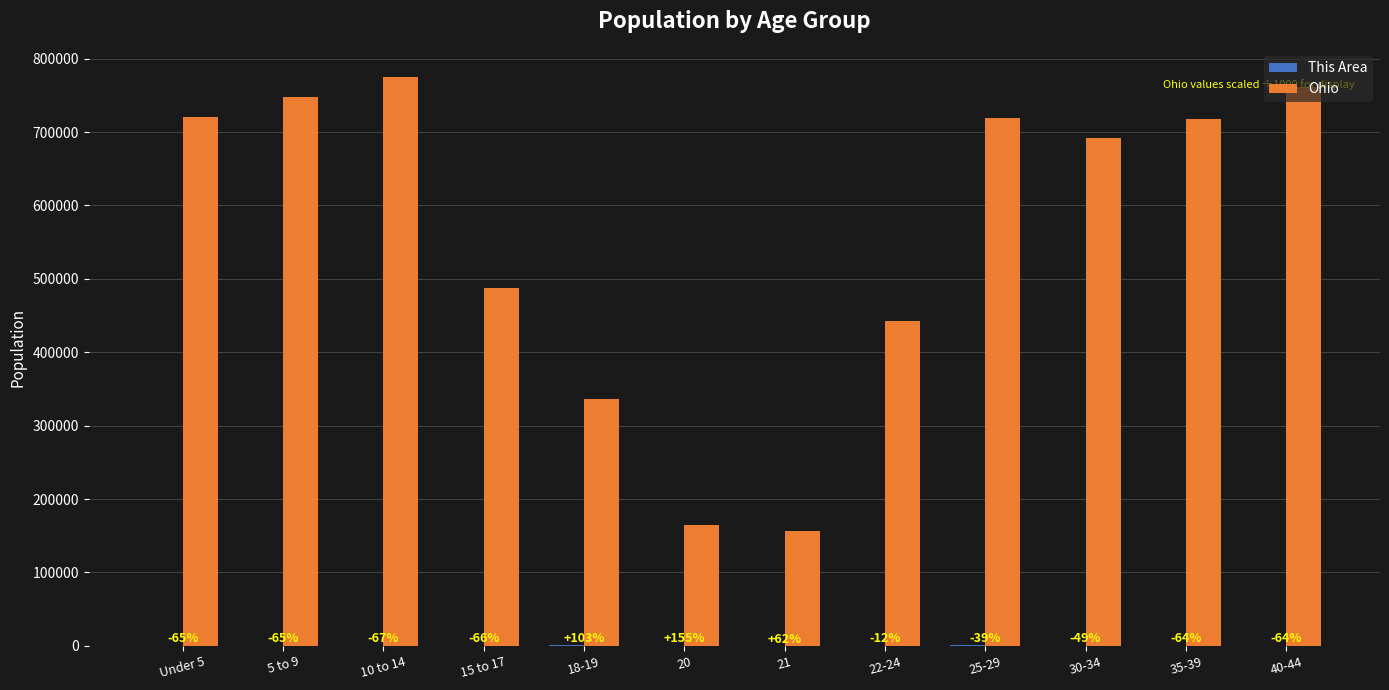

The Ohio series shows 718462 at 35-39. True or false?

True